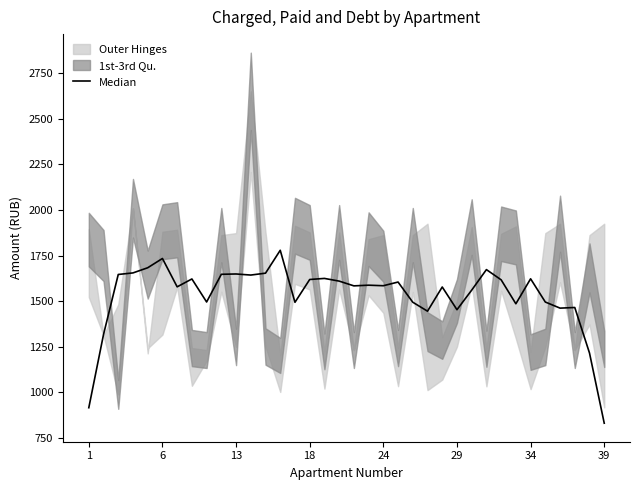

How many interior local valleys (lower than both neighbors) does the data have?

10